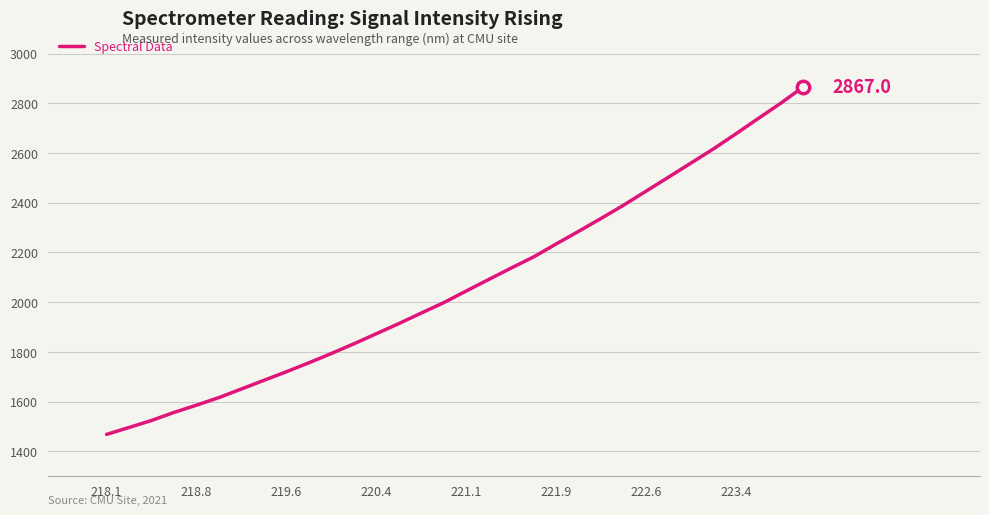

What is the difference between the maximum and minimum values?

1398.9